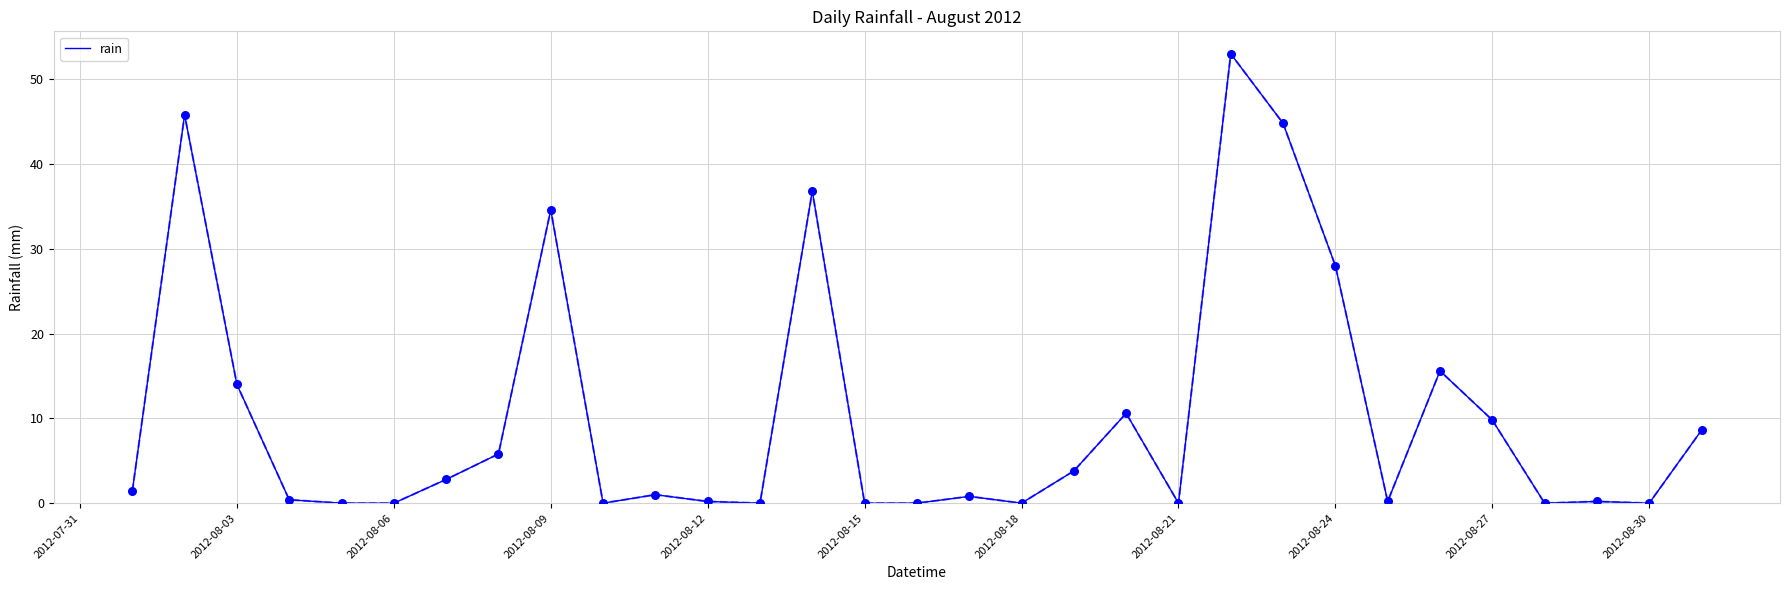

What is the difference between the maximum and minimum values?

53.0